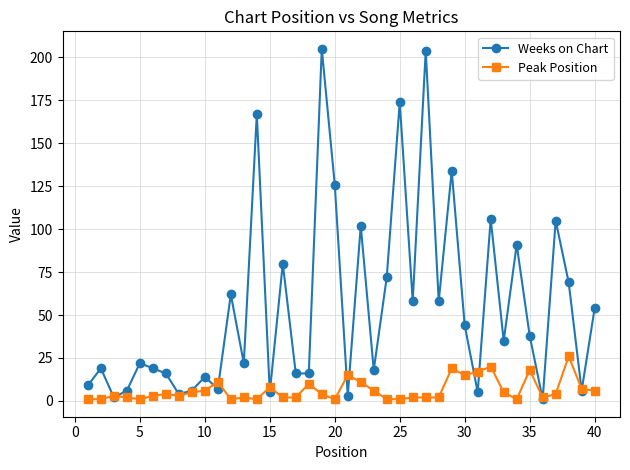

Which series has the widest spread of values?

Weeks on Chart